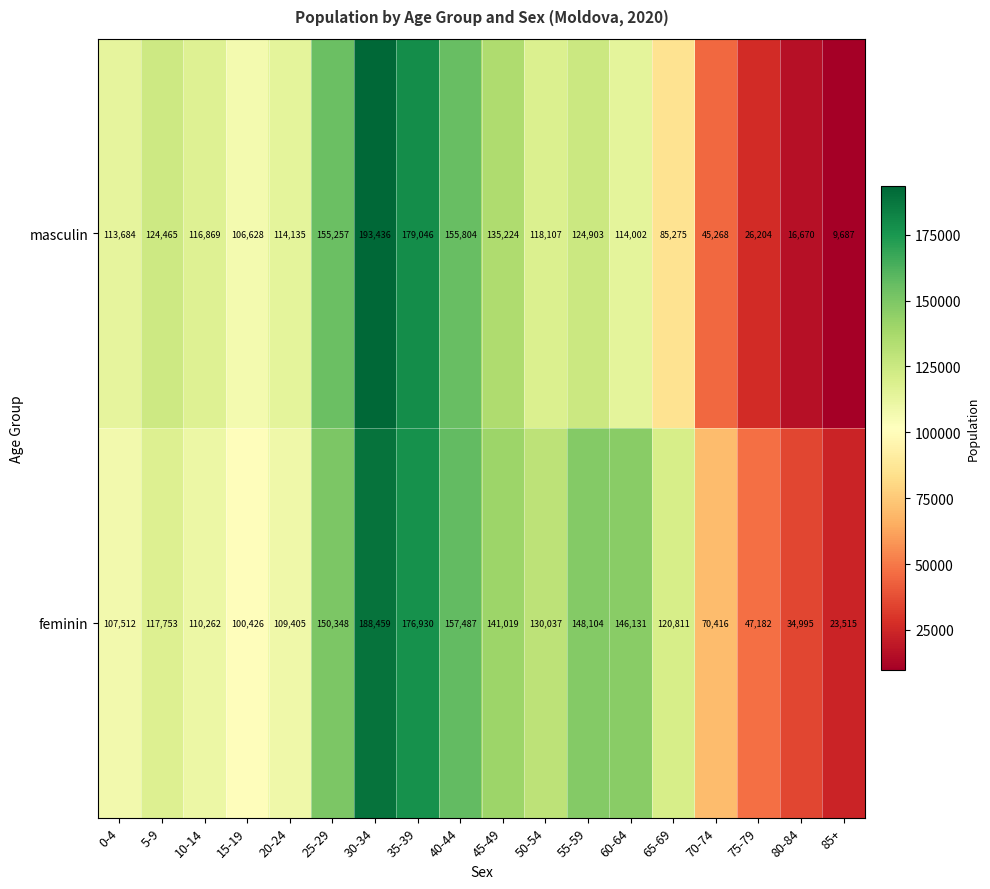

True or false: feminin has a value of 120811 at 65-69.

True